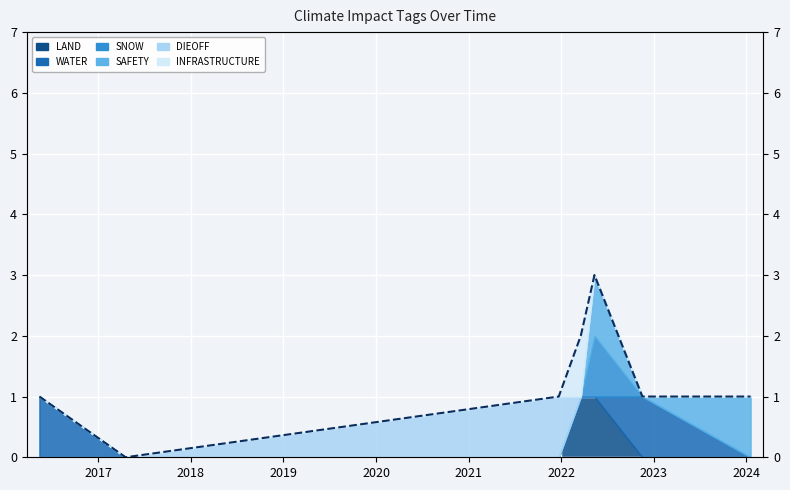

What is the value of the 1st point from the left?

1